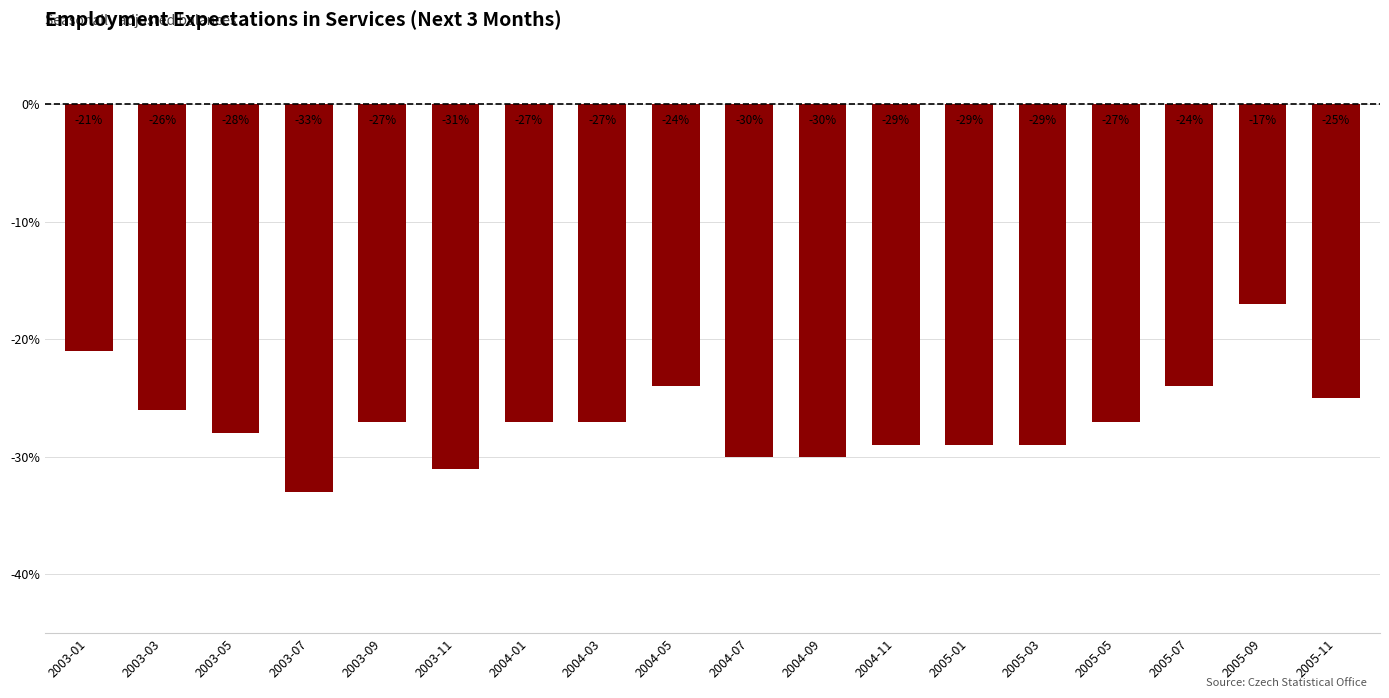

What is the difference between the values at 2004-07 and 2004-11?

1